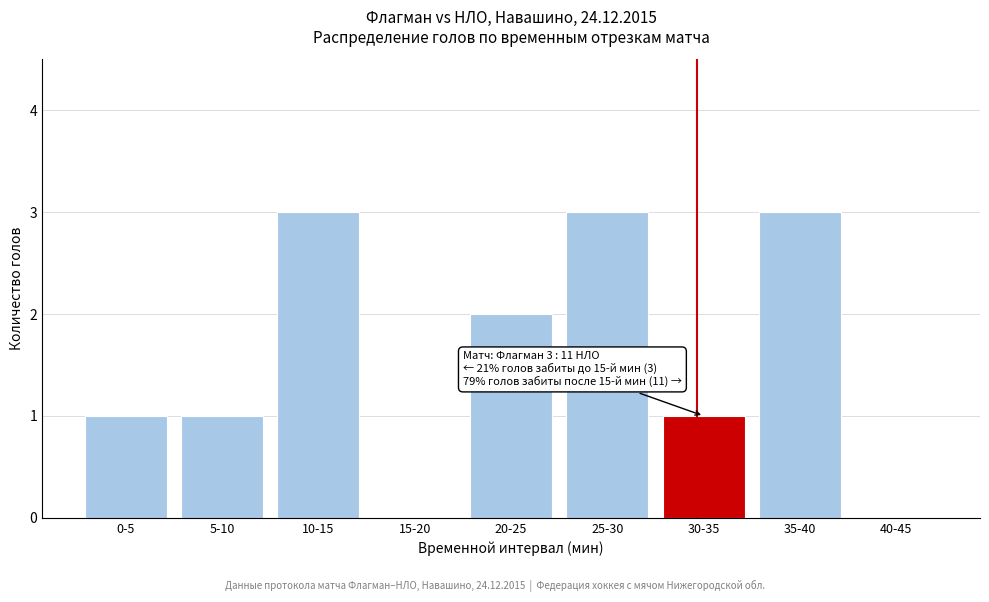

Reading right to left, what are all the values shown in this chart?

40-45=0	35-40=3	30-35=1	25-30=3	20-25=2	15-20=0	10-15=3	5-10=1	0-5=1